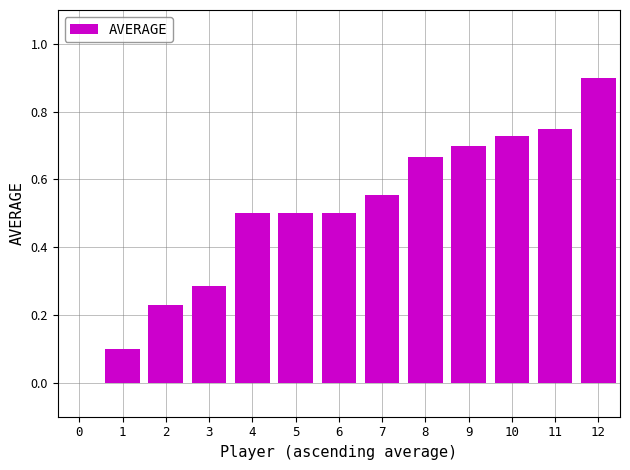

What is the sum of all values?

6.4